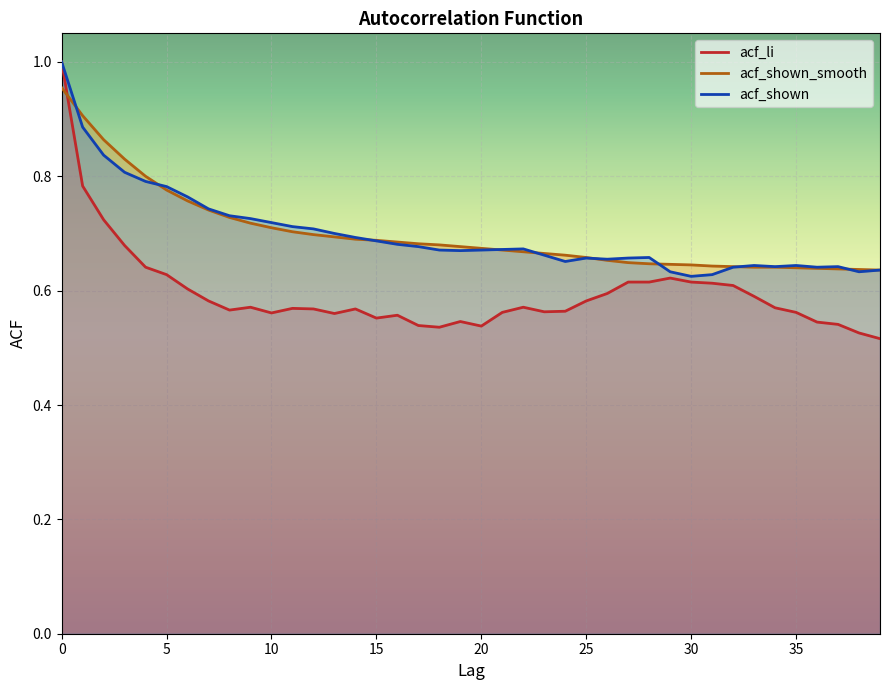

Is it true that acf_li equals 0.6 at 7?

True